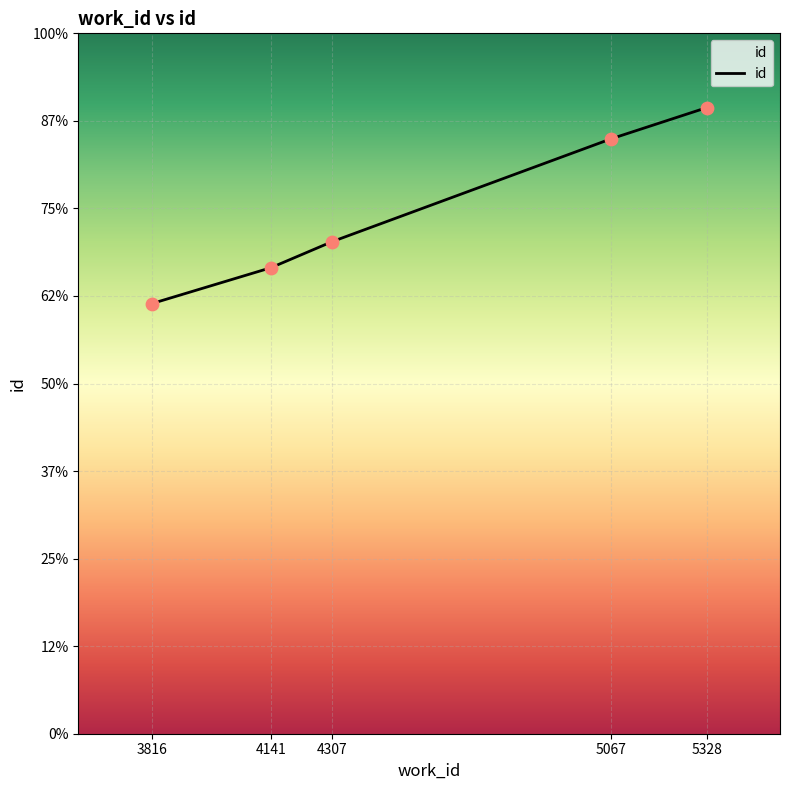

Does the chart have visible grid lines?

Yes